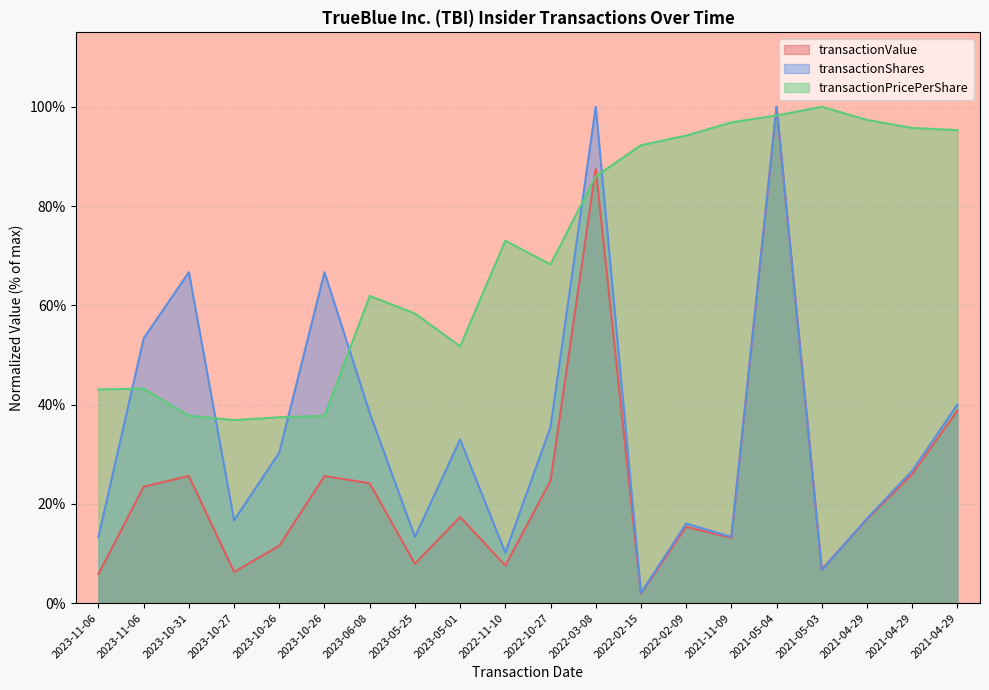

Is it true that transactionShares equals 100.0 at 2021-05-04?

True